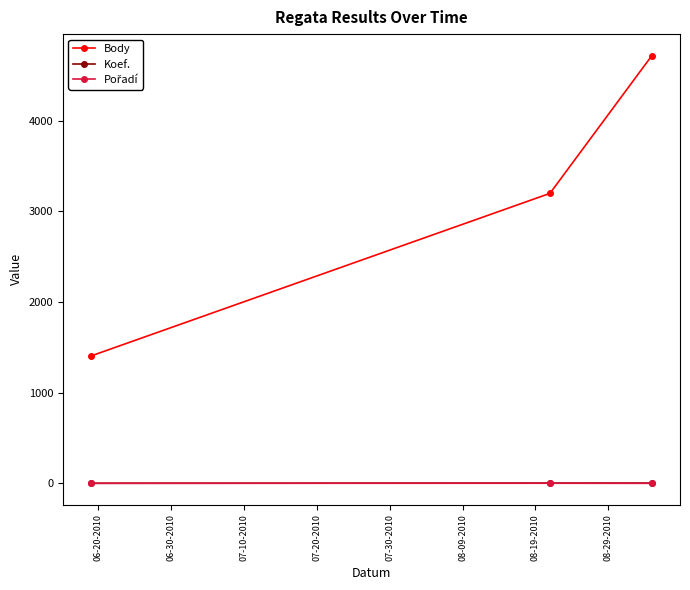

At how many categories does at least one series exceed 465?

3